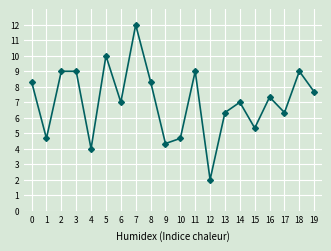

What is the difference between the second highest and minimum values?

8.0